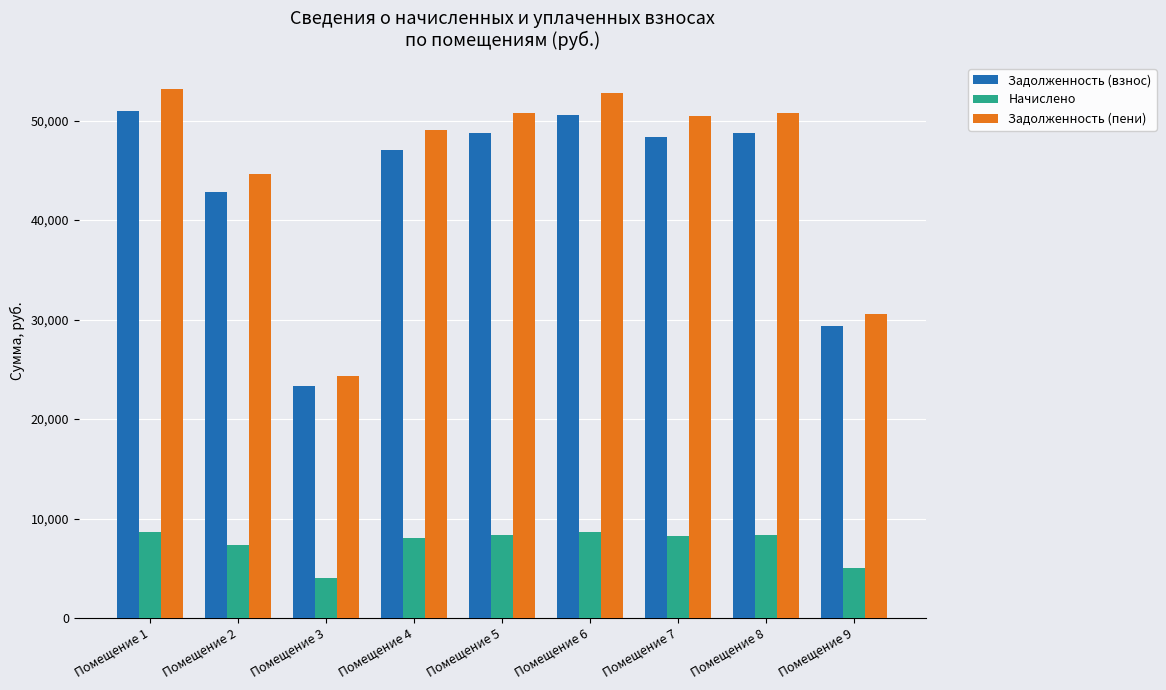

What is the minimum value shown in the chart?

3974.4